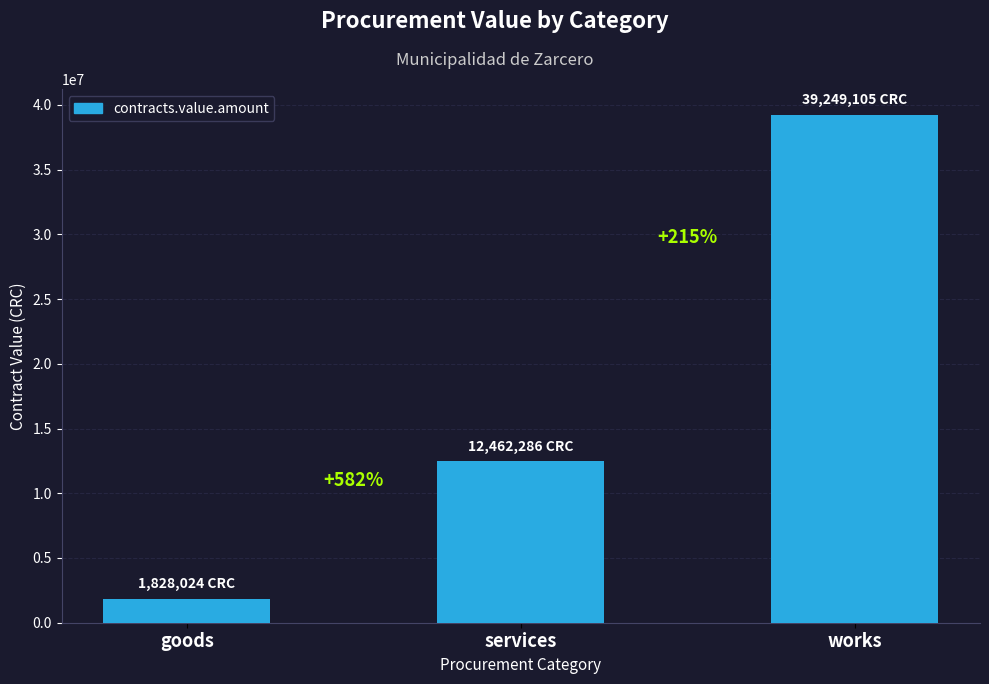

Reading left to right, list all the values displayed in this chart.

1828023.6	12462286.3	39249105.0